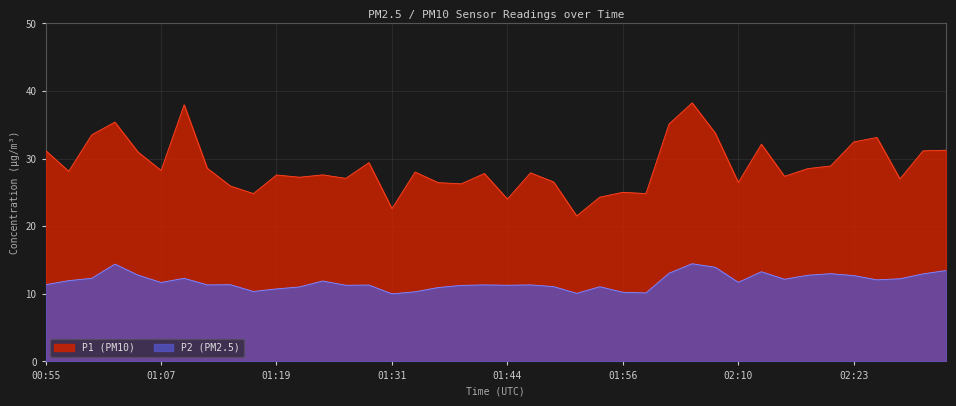

Where is P1 nearest to the value 29?

02:20